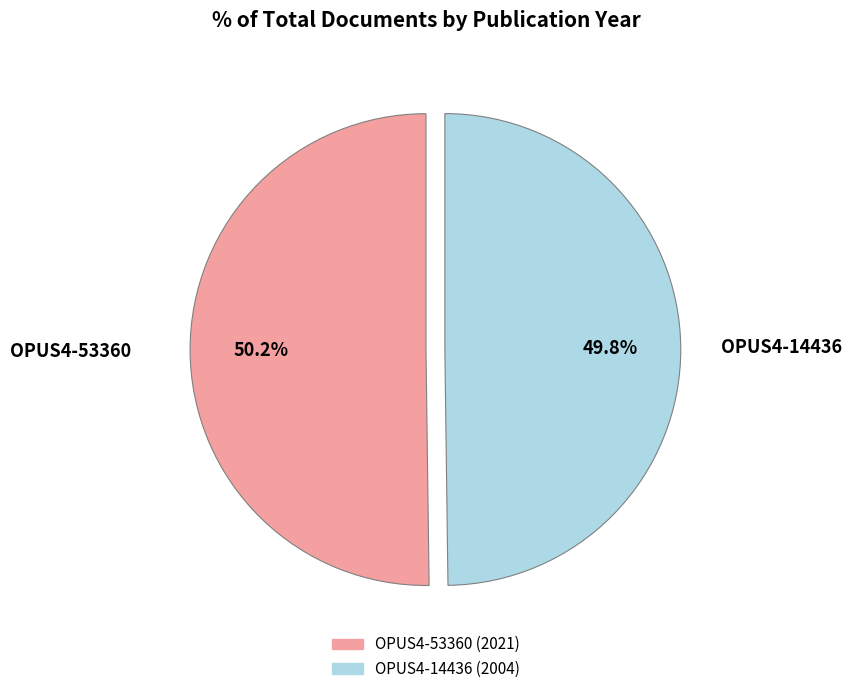

Count the number of slices in the pie.

2